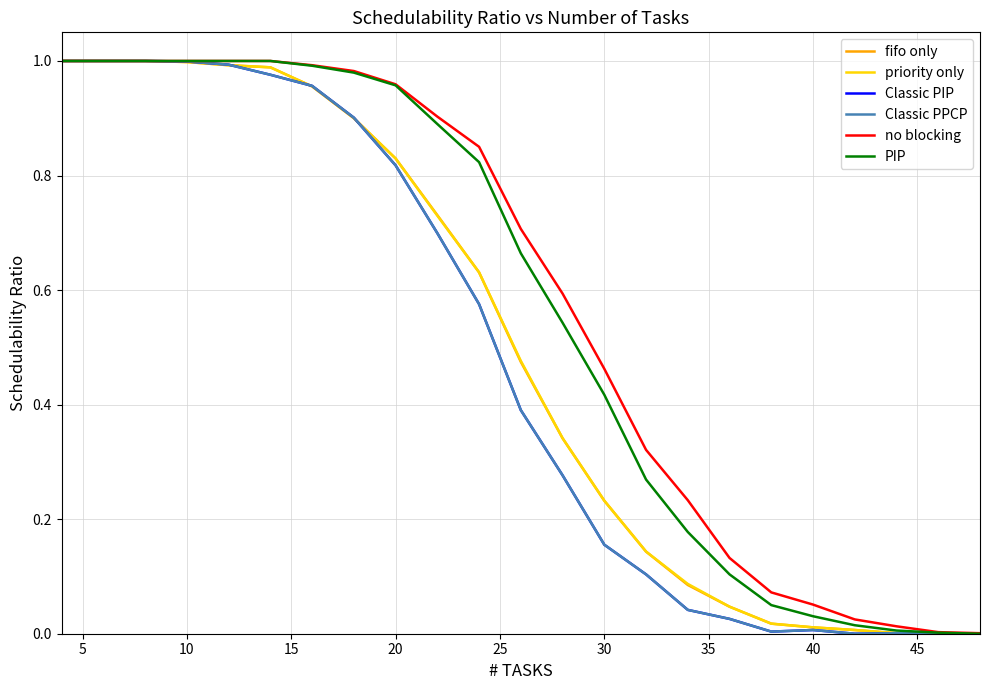

Does the chart display data point markers on the line(s)?

No